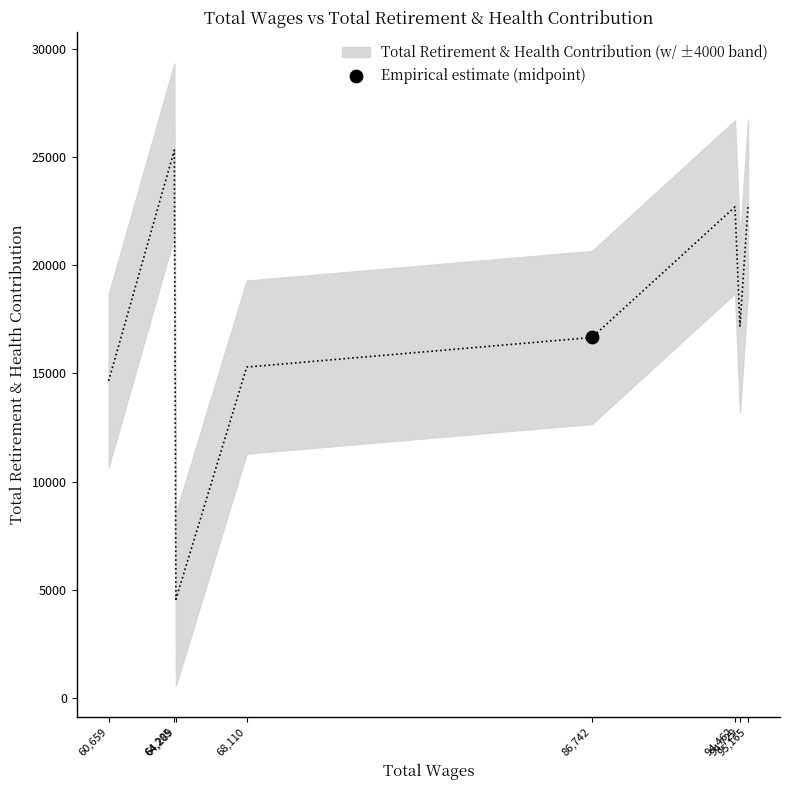

Between 64205 and 94462, which is larger?

64205